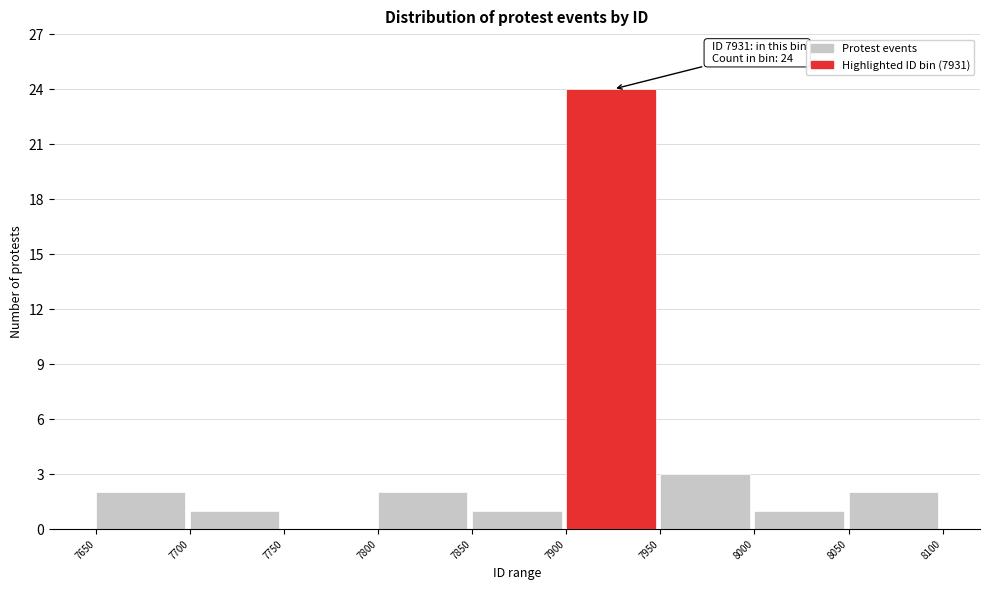

Over which range of the x-axis is the bar tallest?

7900 to 7950